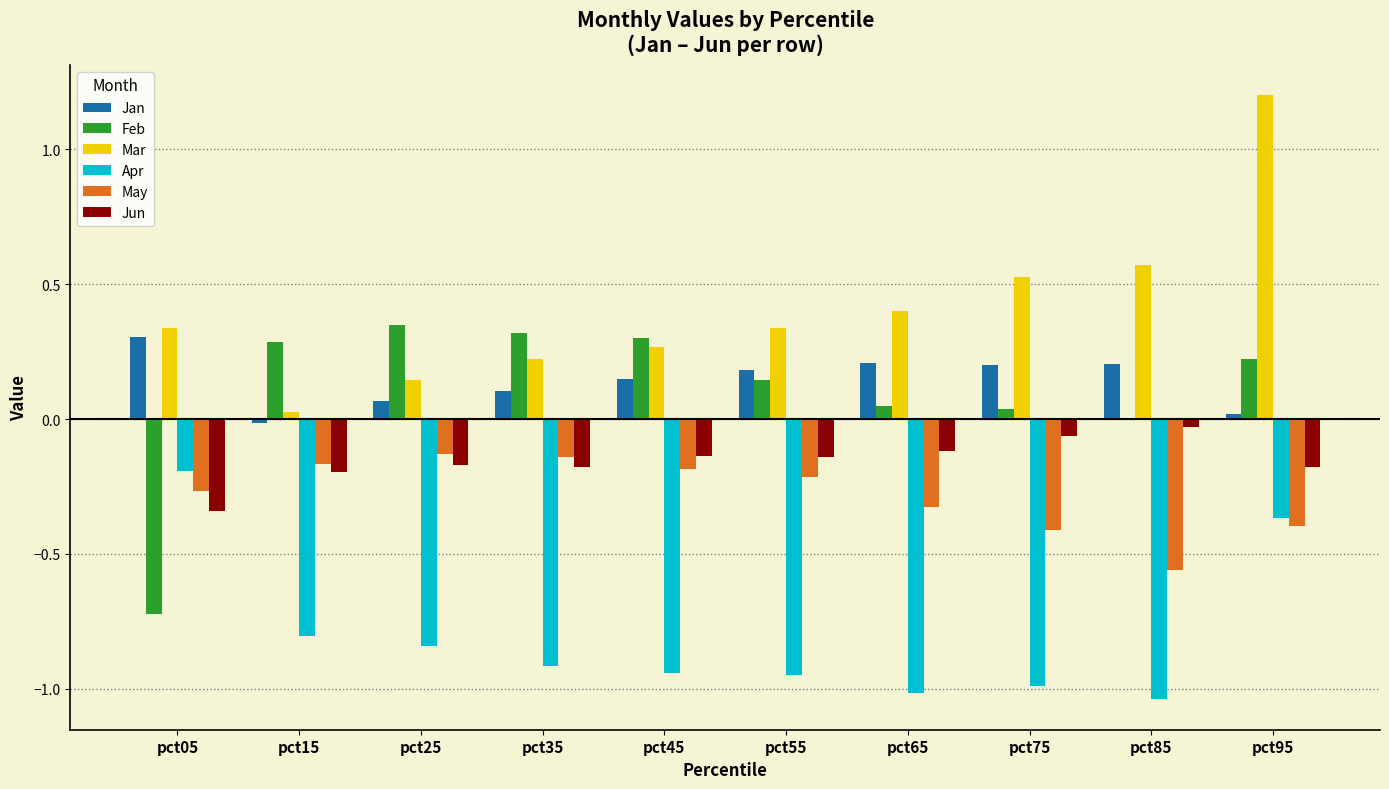

What is the spread (max minus min) of values at pct55?

1.3